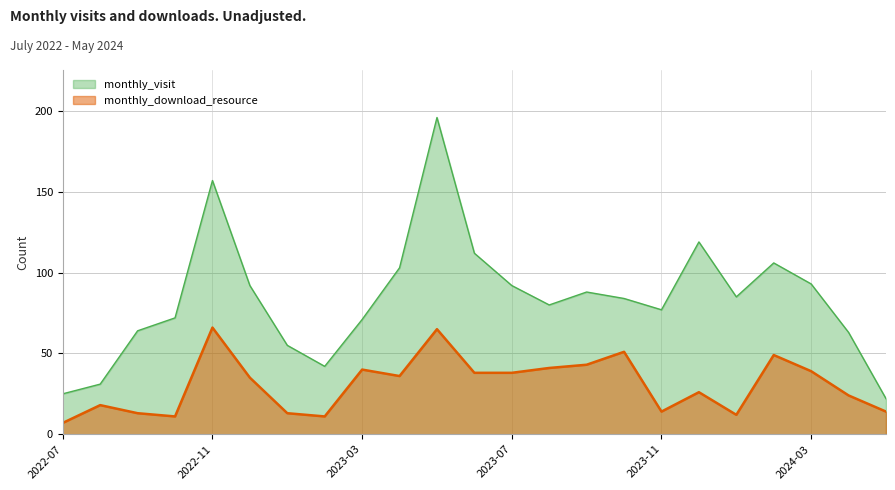

How many values in the monthly_download_resource series exceed 35?

11